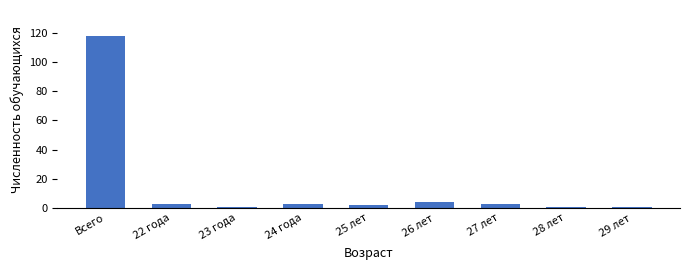

Reading right to left, transcribe all the data shown in this chart.

29 лет=1	28 лет=1	27 лет=3	26 лет=4	25 лет=2	24 года=3	23 года=1	22 года=3	Всего=118